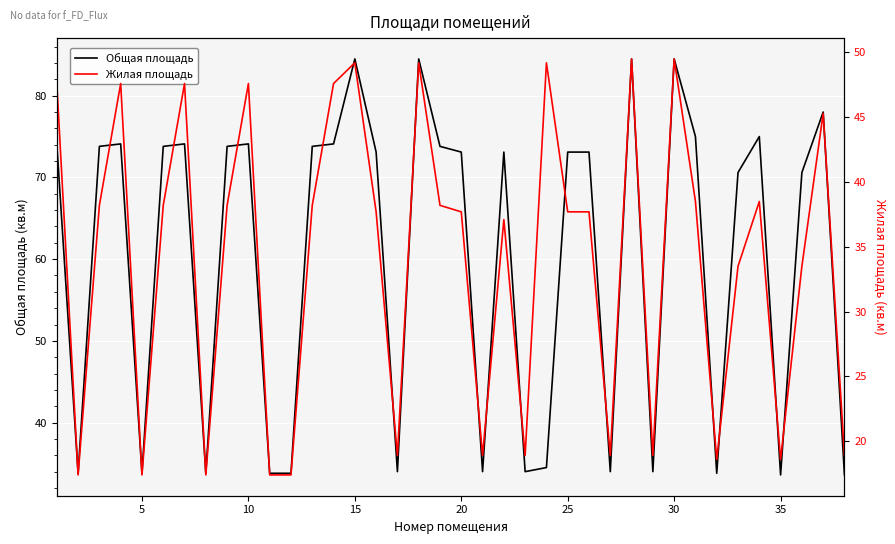

What is the minimum value for Общая площадь?

33.6